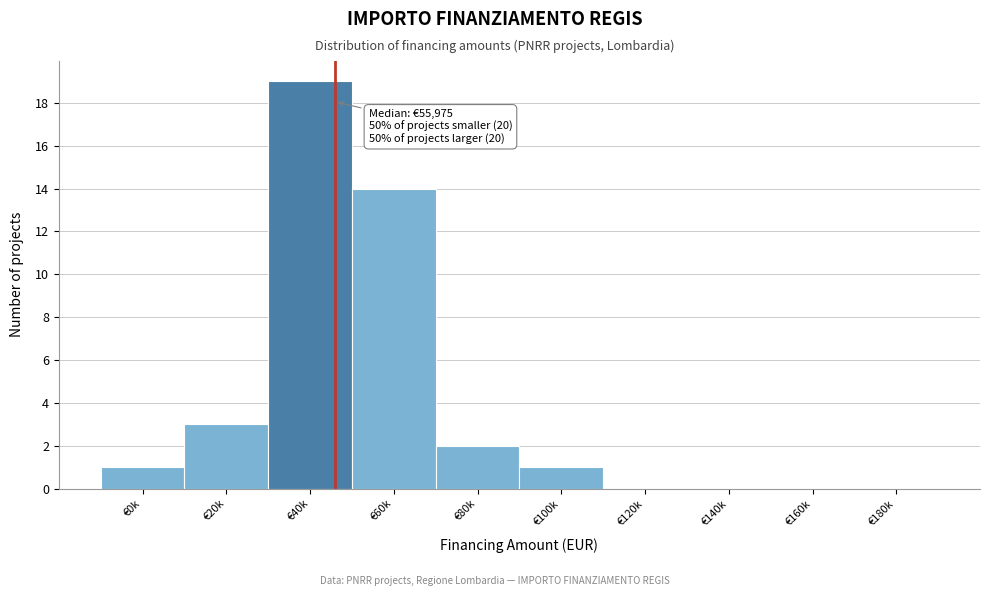

Reading left to right, list all the values displayed in this chart.

€0k=1	€20k=3	€40k=19	€60k=14	€80k=2	€100k=1	€120k=0	€140k=0	€160k=0	€180k=0